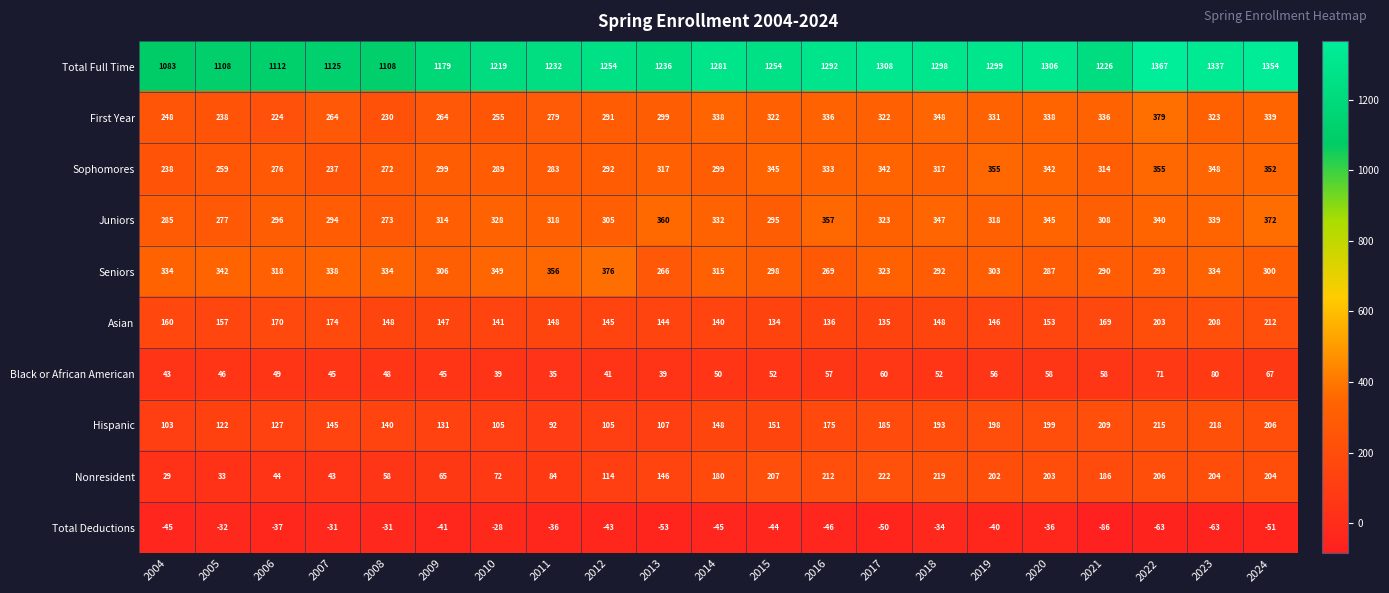

List the series in order of their peak value, highest first.

Total Full Time, First Year, Seniors, Juniors, Sophomores, Nonresident, Hispanic, Asian, Black or African American, Total Deductions